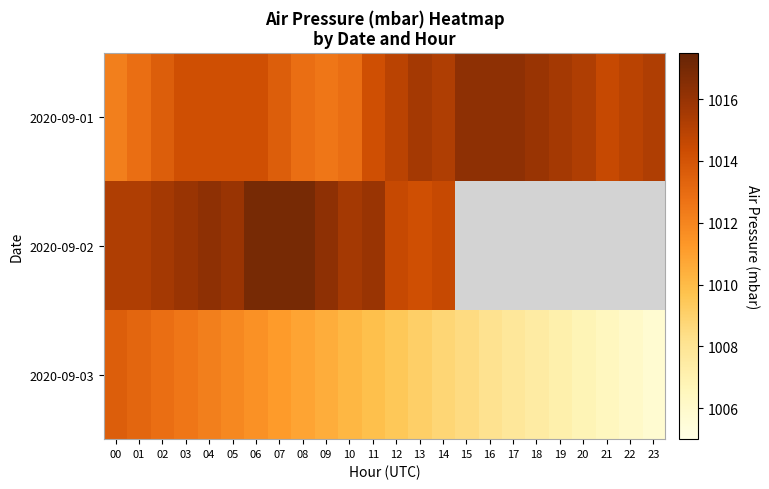

At which label is 2020-09-02 closest to 1015?

00